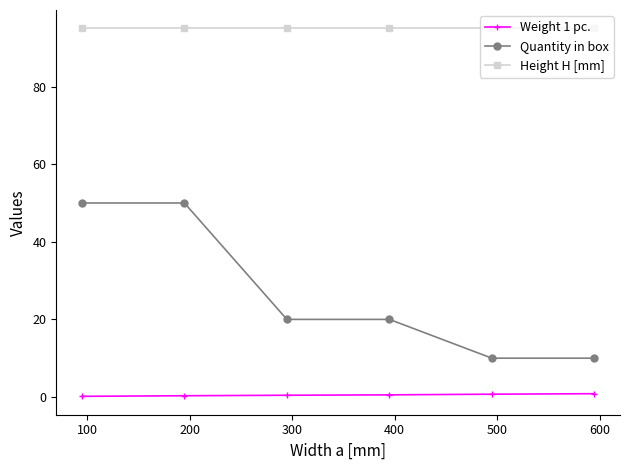

What is the average value of the Weight 1 pc. series?

0.5